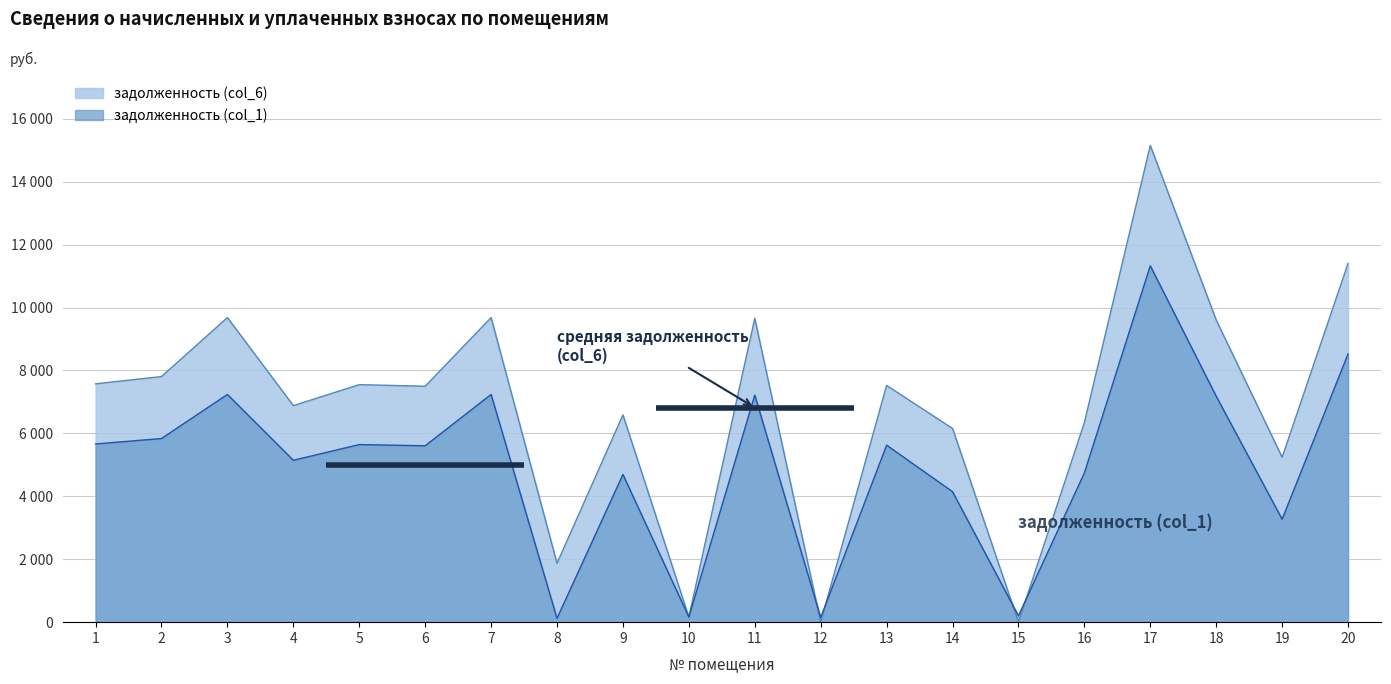

Reading left to right, list all the values displayed in this chart.

задолженность (col_1): 5664.0	5836.8	7238.4	5145.6	5644.8	5606.4	7238.4	121.4	4695.4	164.5	7219.2	146.2	5625.6	4148.0	202.7	4742.4	11328.0	7180.8	3271.2	8524.8
задолженность (col_6): 7575.6	7806.7	9681.4	6882.2	7549.9	7498.6	9681.4	1871.0	6587.5	162.9	9655.7	0.0	7524.2	6156.8	4.0	6343.0	15151.2	9604.3	5241.1	11401.9